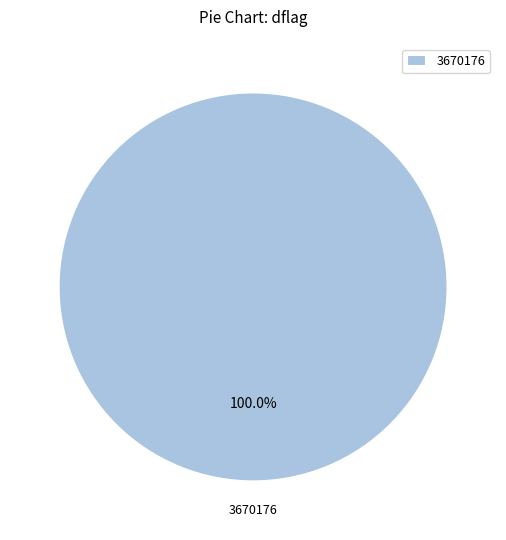

How many slices are in this pie chart?

1